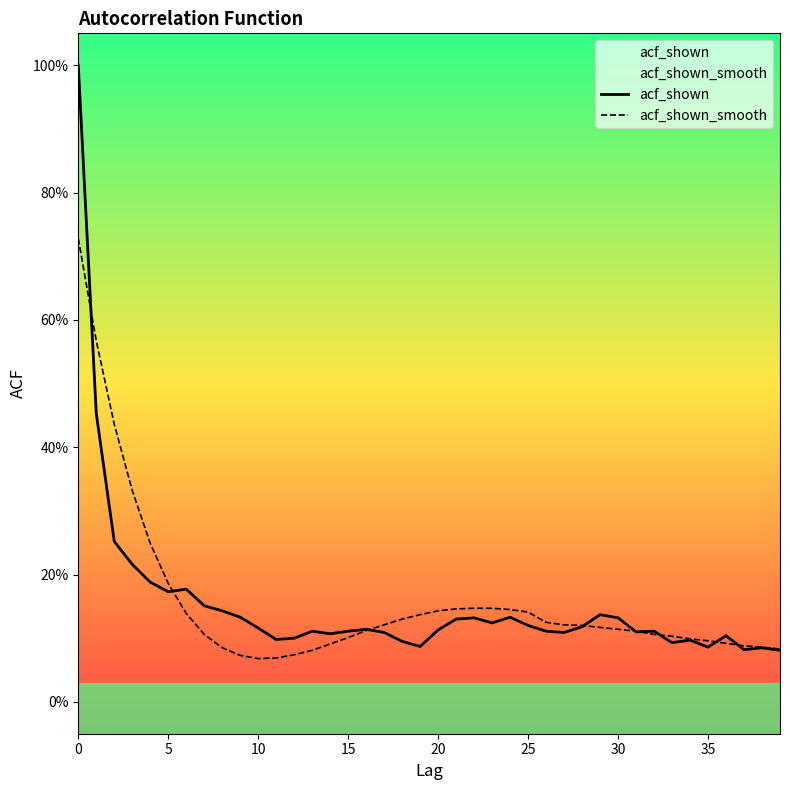

Is this an area chart (filled region under the line)?

No